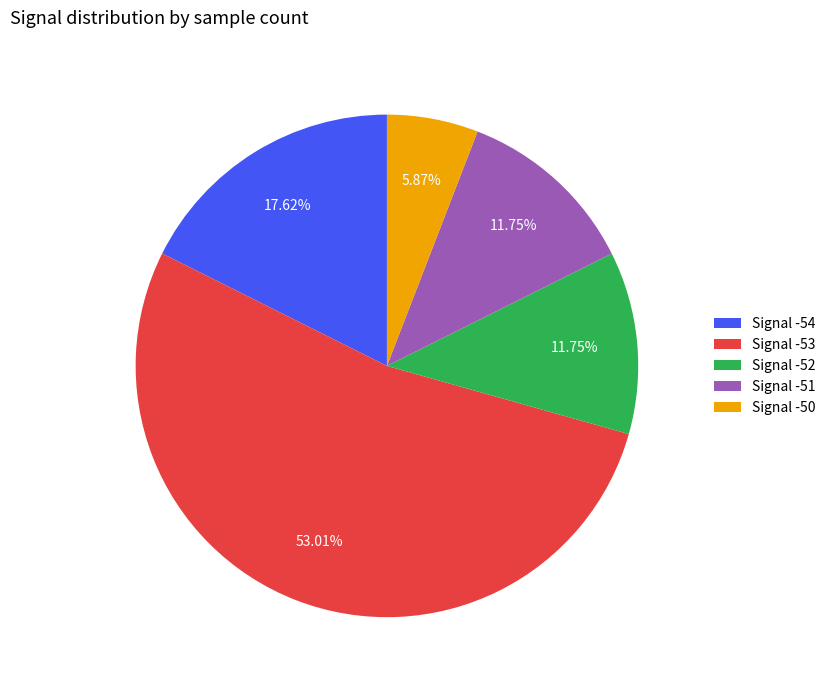

Do Signal -54 and Signal -51 together represent more than half of the pie?

No